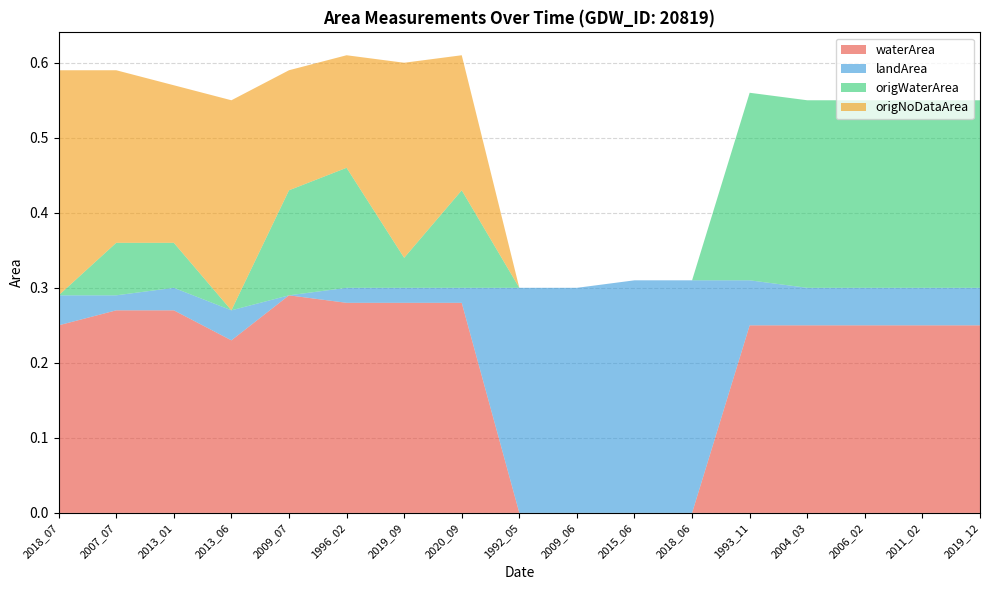

Reading right to left, extract all data points from this chart.

waterArea: 2019_12=0.2	2011_02=0.2	2006_02=0.2	2004_03=0.2	1993_11=0.2	2018_06=0.0	2015_06=0.0	2009_06=0.0	1992_05=0.0	2020_09=0.3	2019_09=0.3	1996_02=0.3	2009_07=0.3	2013_06=0.2	2013_01=0.3	2007_07=0.3	2018_07=0.2
landArea: 2019_12=0.1	2011_02=0.1	2006_02=0.1	2004_03=0.1	1993_11=0.1	2018_06=0.3	2015_06=0.3	2009_06=0.3	1992_05=0.3	2020_09=0.0	2019_09=0.0	1996_02=0.0	2009_07=0.0	2013_06=0.0	2013_01=0.0	2007_07=0.0	2018_07=0.0
origWaterArea: 2019_12=0.2	2011_02=0.2	2006_02=0.2	2004_03=0.2	1993_11=0.2	2018_06=0.0	2015_06=0.0	2009_06=0.0	1992_05=0.0	2020_09=0.1	2019_09=0.0	1996_02=0.2	2009_07=0.1	2013_06=0.0	2013_01=0.1	2007_07=0.1	2018_07=0.0
origNoDataArea: 2019_12=0.0	2011_02=0.0	2006_02=0.0	2004_03=0.0	1993_11=0.0	2018_06=0.0	2015_06=0.0	2009_06=0.0	1992_05=0.0	2020_09=0.2	2019_09=0.3	1996_02=0.1	2009_07=0.2	2013_06=0.3	2013_01=0.2	2007_07=0.2	2018_07=0.3